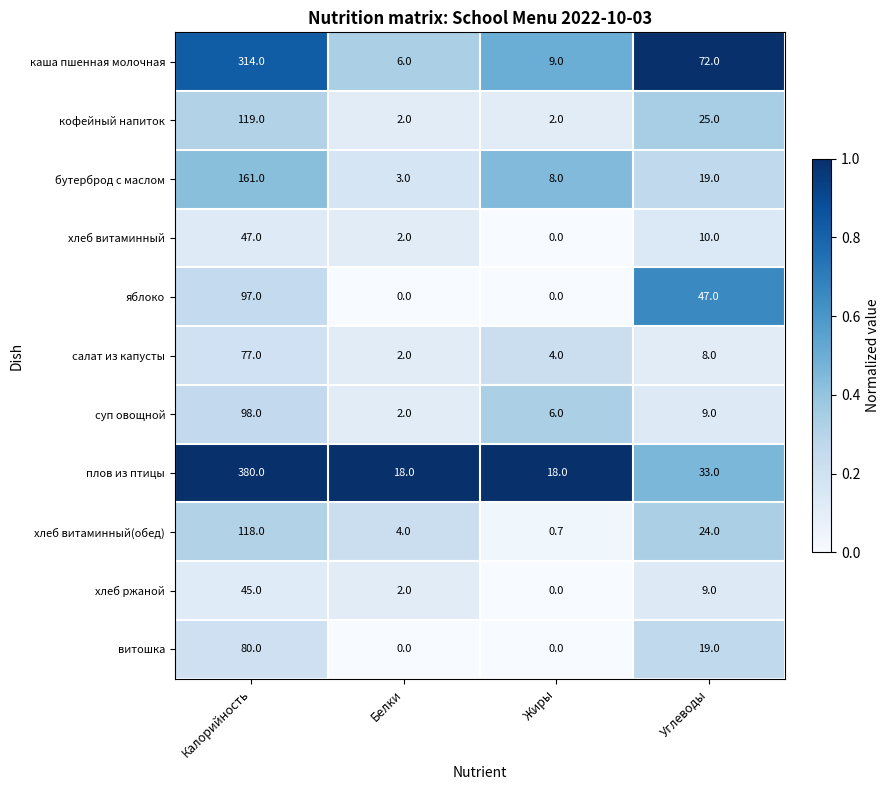

What is the sum of all хлеб витаминный values?

59.0